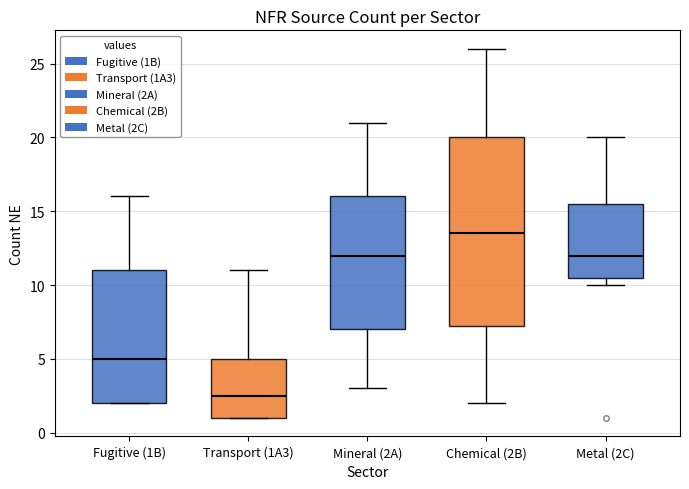

Reading left to right, read every box against the y-axis: the position of its median line, the range the box covers, and the ends of its whiskers. The values are not printed on the chart, so give them approximately, as read against the axis.

Fugitive (1B): median 5.0, box 2.0 to 11.0, whiskers 2.0 to 16.0
Transport (1A3): median 2.5, box 1.0 to 5.0, whiskers 1.0 to 11.0
Mineral (2A): median 12.0, box 7.0 to 16.0, whiskers 3.0 to 21.0
Chemical (2B): median 13.5, box 7.5 to 20.0, whiskers 2.0 to 26.0
Metal (2C): median 12.0, box 10.5 to 15.5, whiskers 10.0 to 20.0